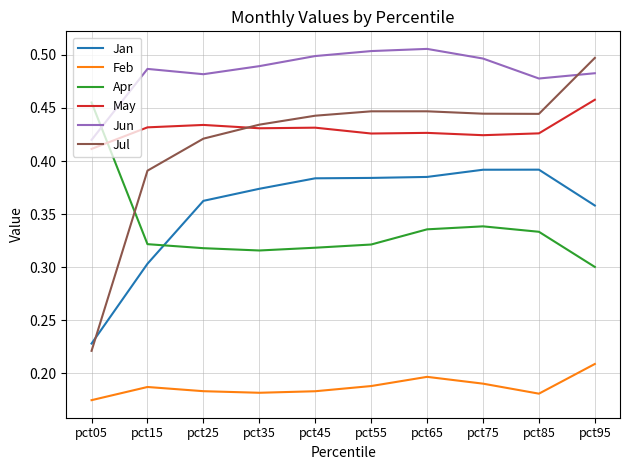

Does the chart have visible grid lines?

Yes